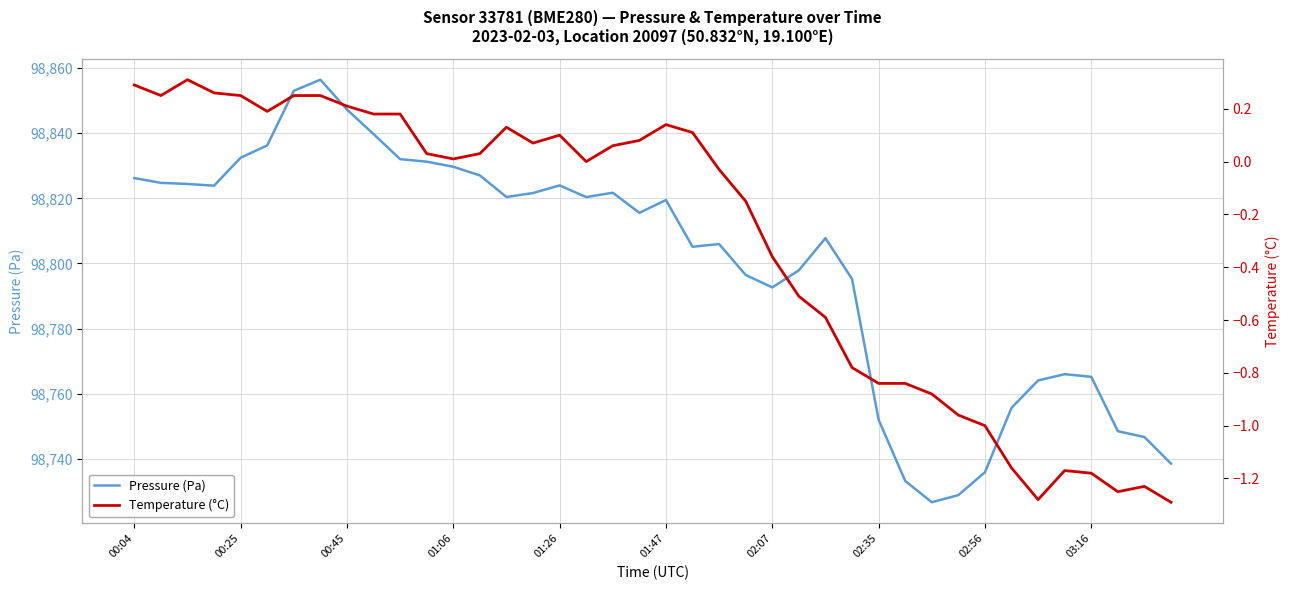

How many values in the Temperature (°C) series exceed 0?

21